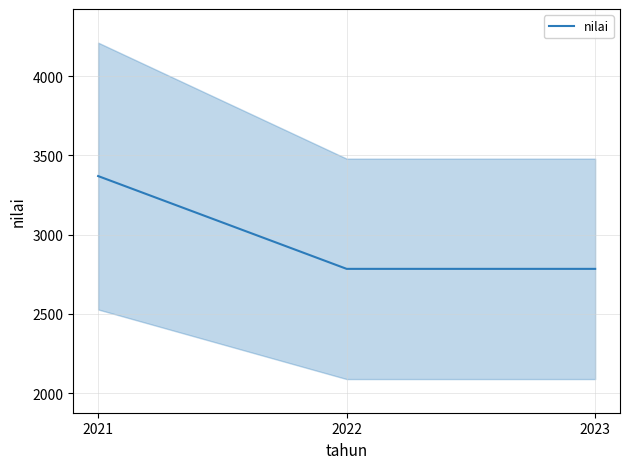

Reading left to right, transcribe all the data shown in this chart.

2021=3370	2022=2784	2023=2784